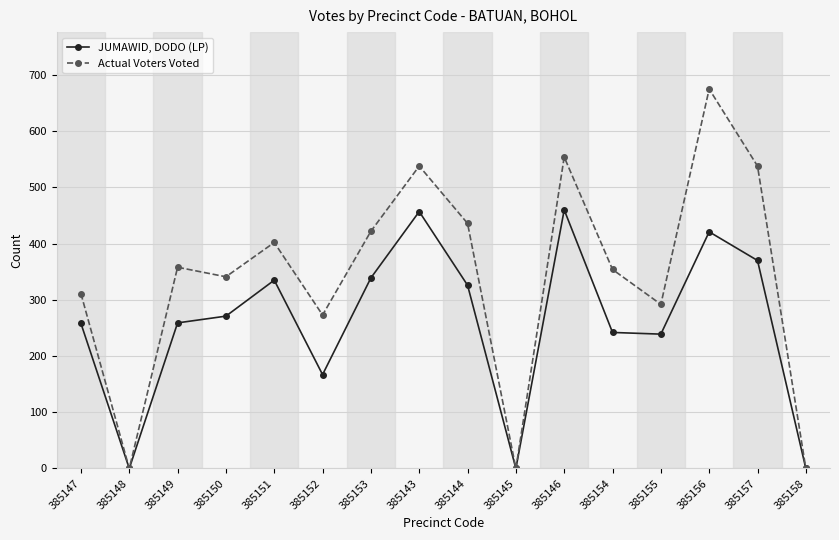

What is the difference between the maximum and minimum values in the JUMAWID, DODO (LP) series?

460